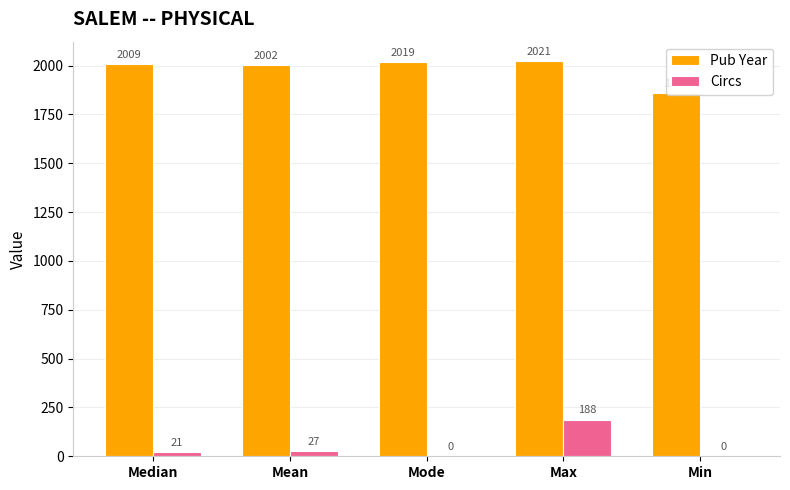

Where is Circs nearest to the value 94?

Mean